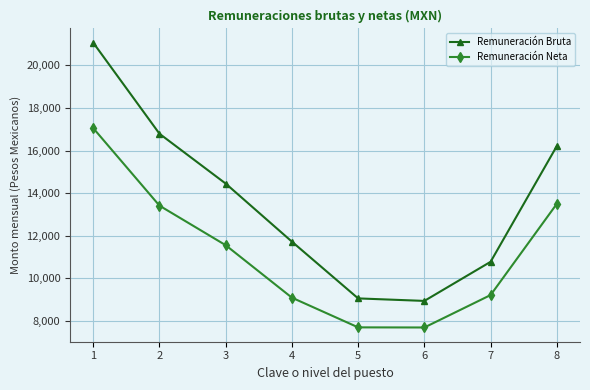

What is the average value of the Remuneración Bruta series?

13624.6